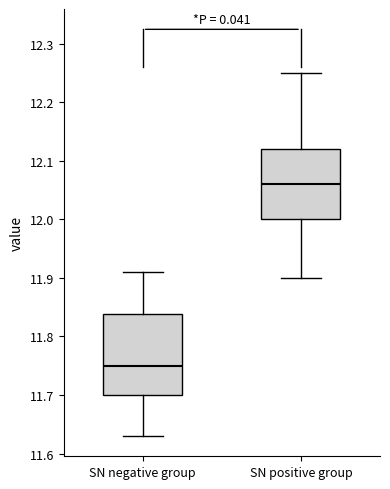

Which box is the tallest, from its lower edge to its upper edge?

SN negative group